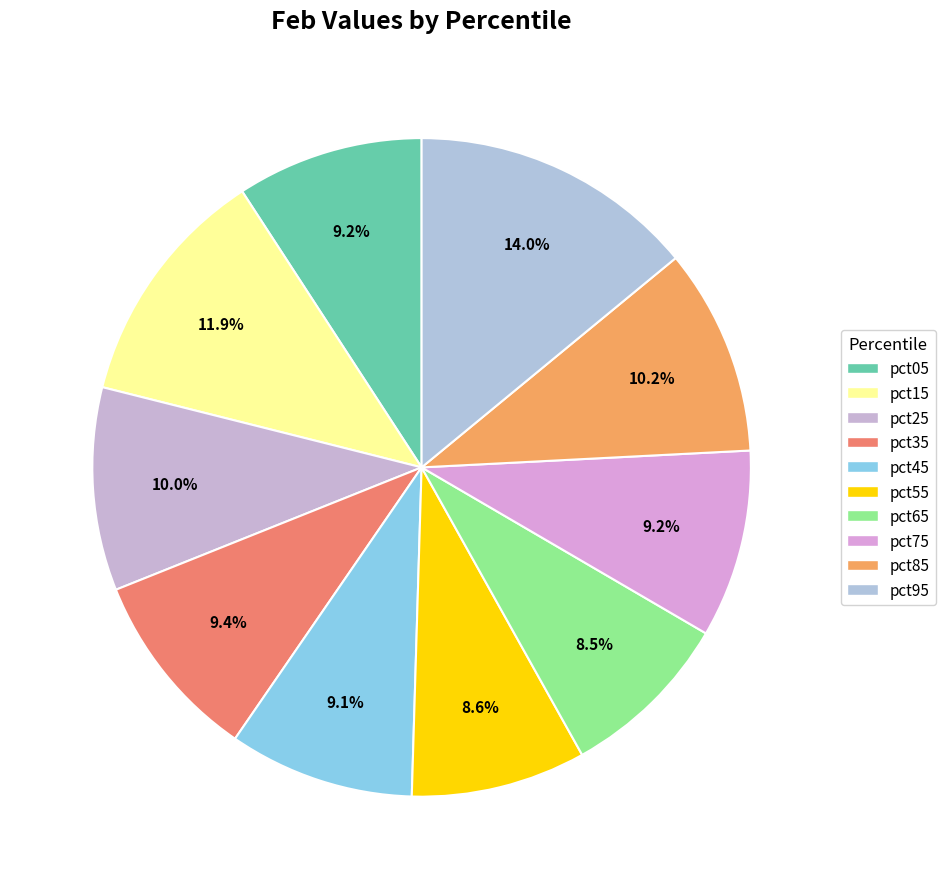

Which category has the biggest portion of the pie?

pct95